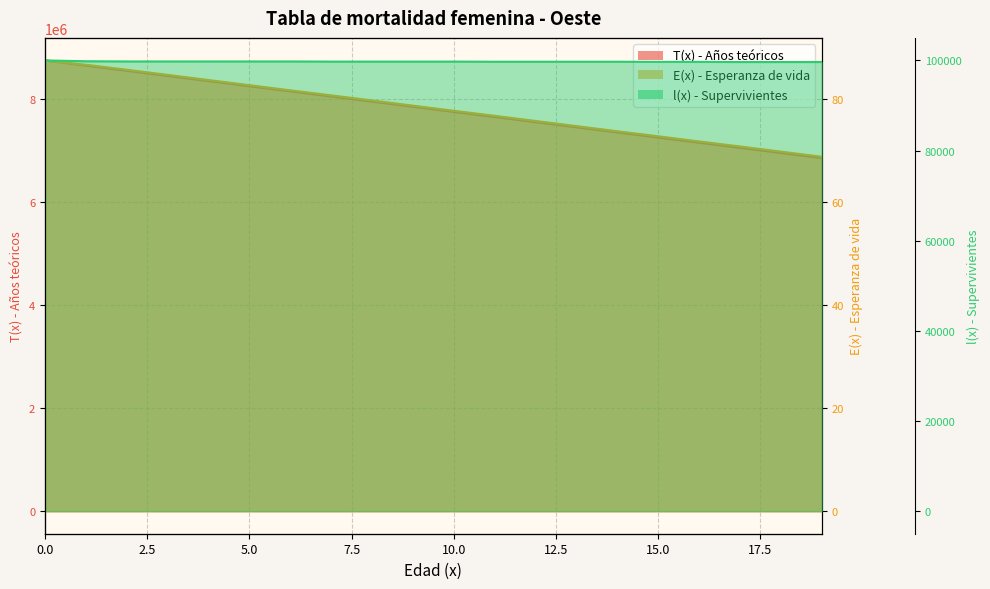

How many lines are shown in the chart?

3